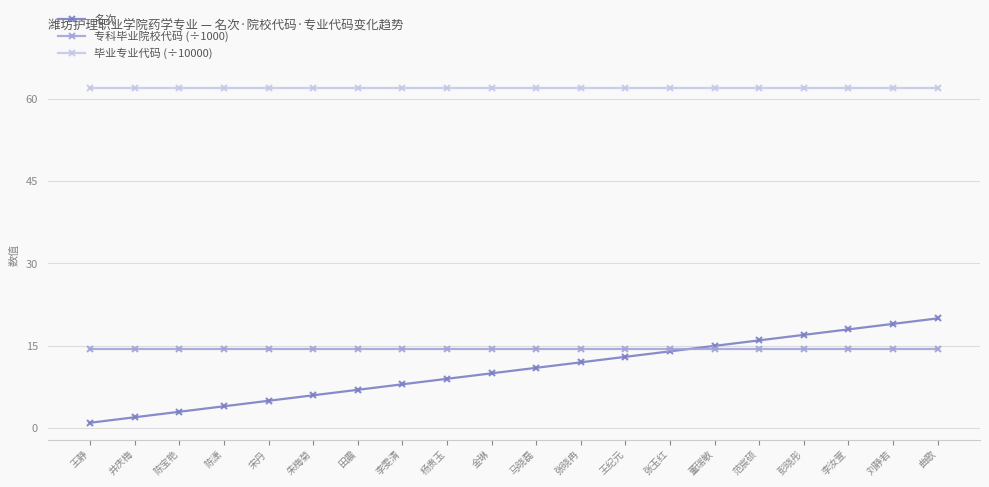

At which label is 名次 closest to 10?

金琳